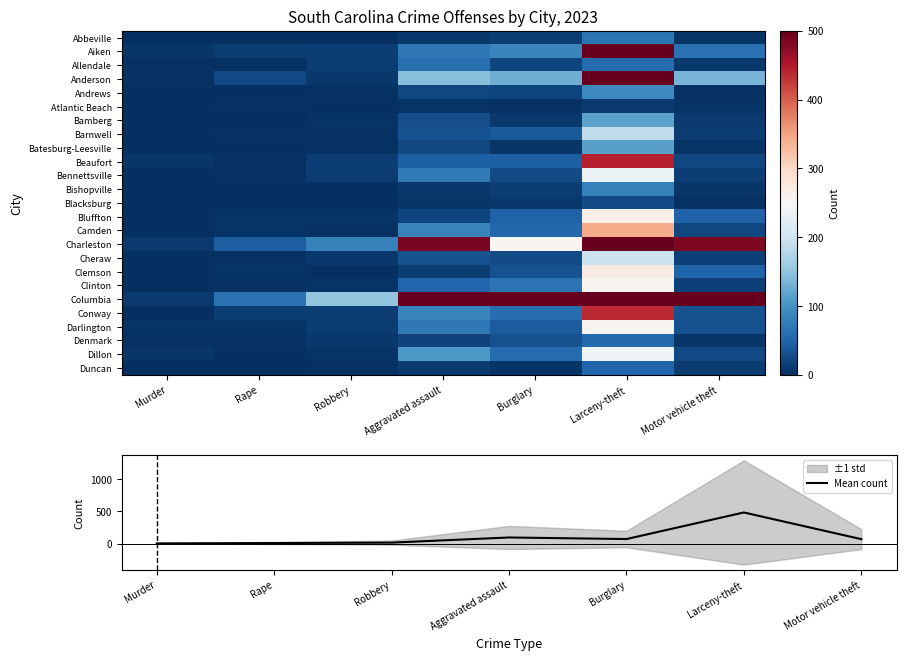

What is the maximum value for Mean count?

481.4